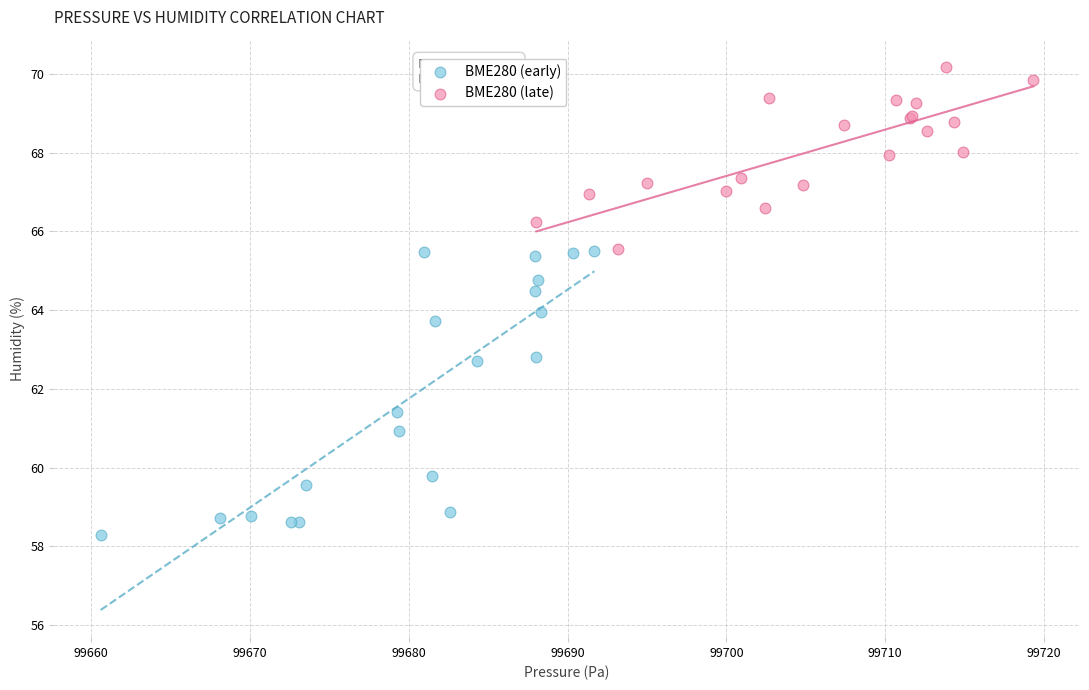

Which series contains the lowest Y value?

BME280 (early)